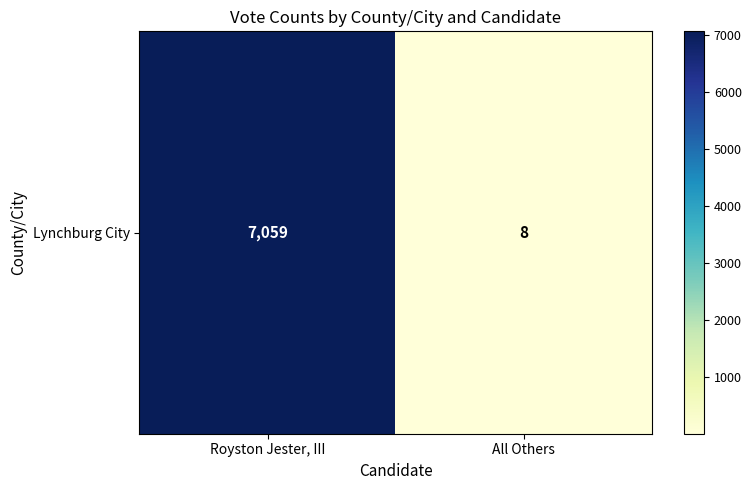

The chart shows a value of 14 at All Others. True or false?

False